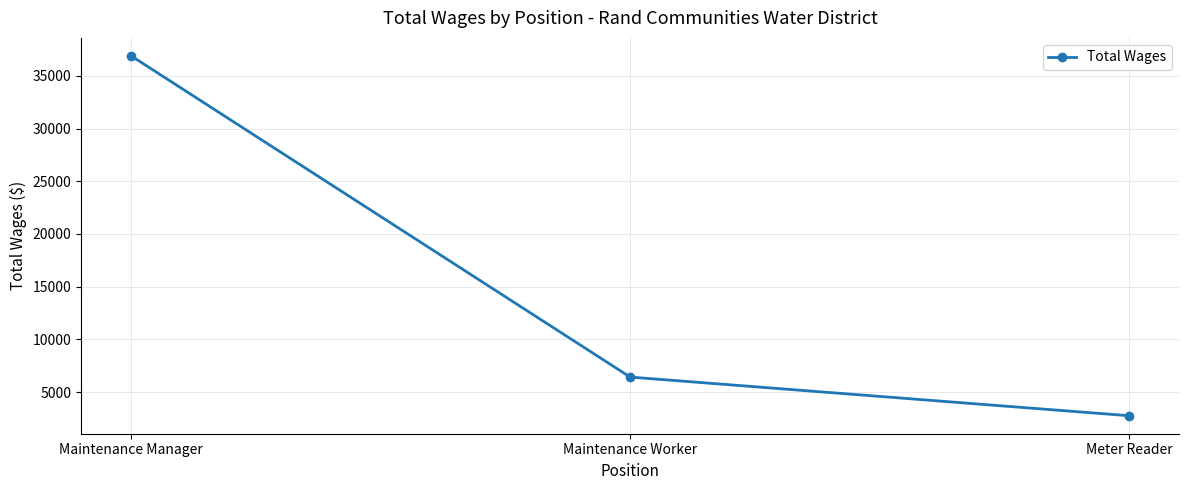

What is the minimum value shown in the chart?

2756